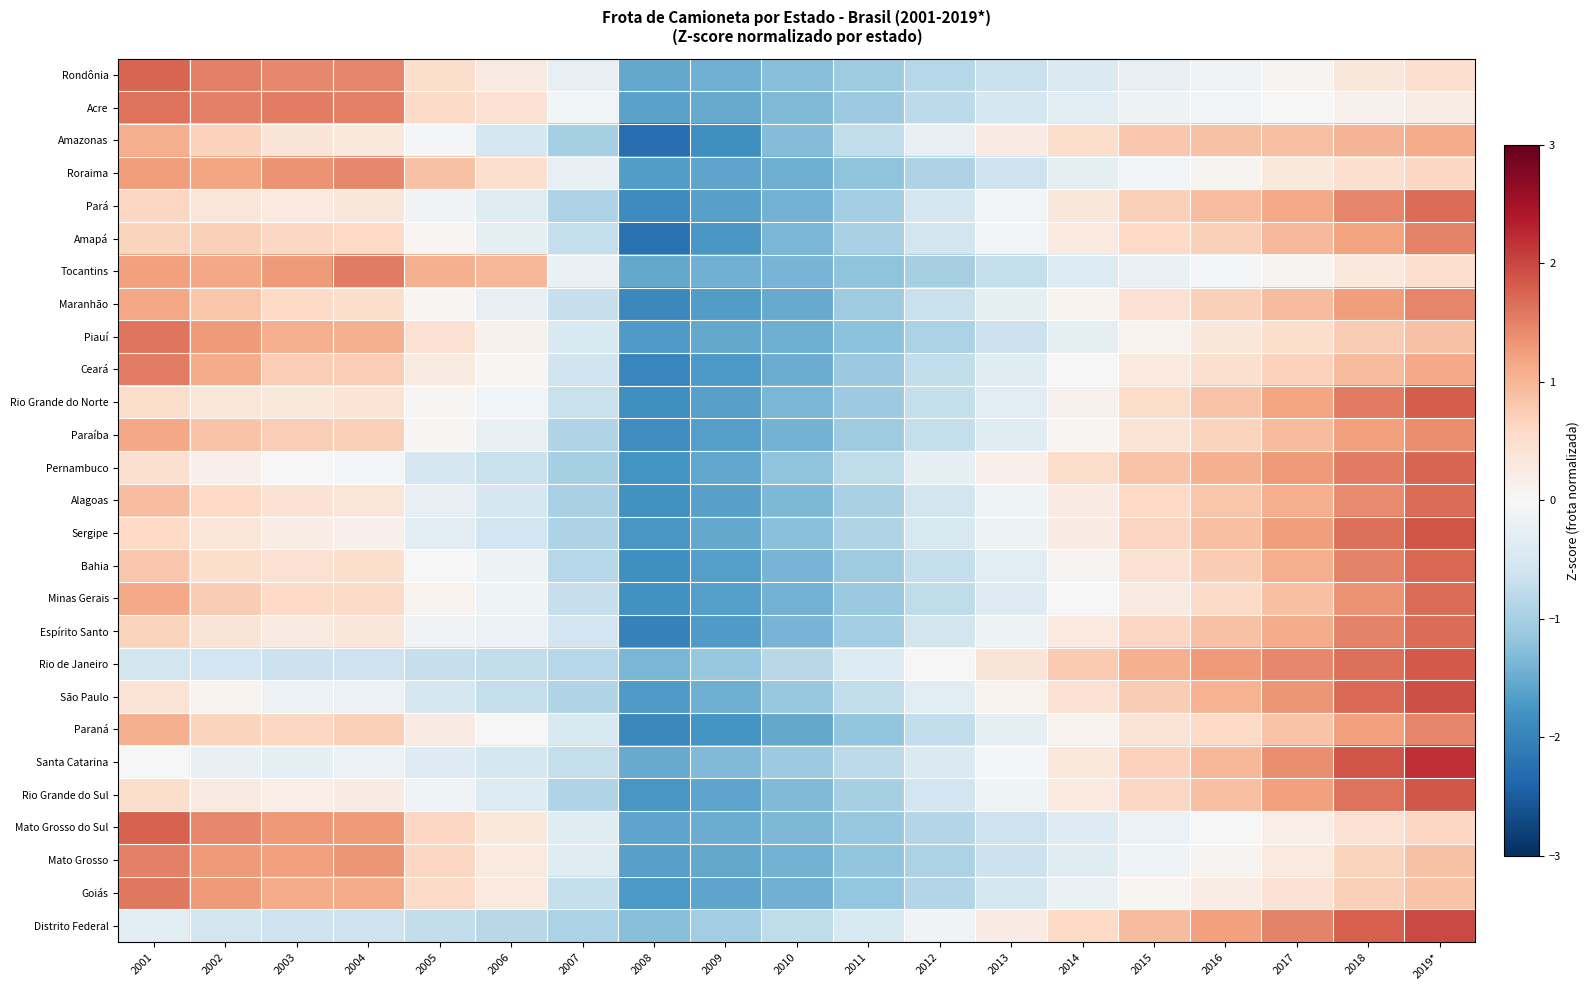

How many data points does each series have?

19